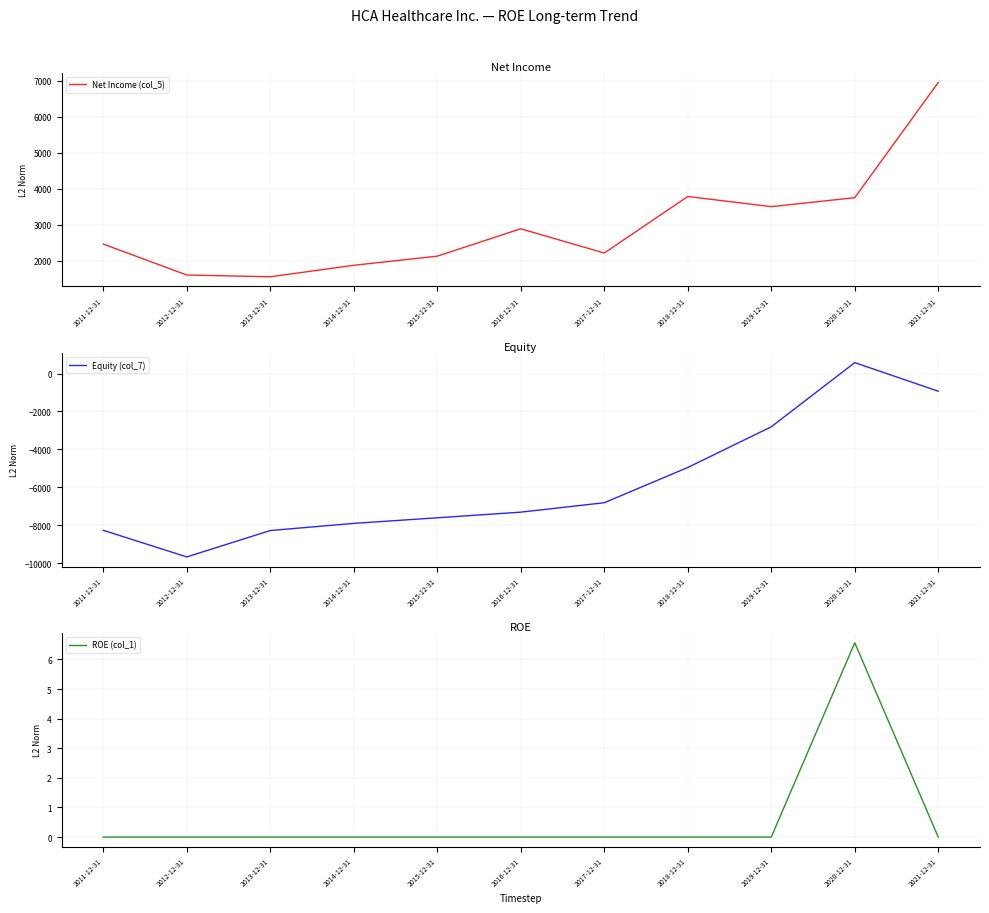

What is the label of the 9th point from the left?

2019-12-31